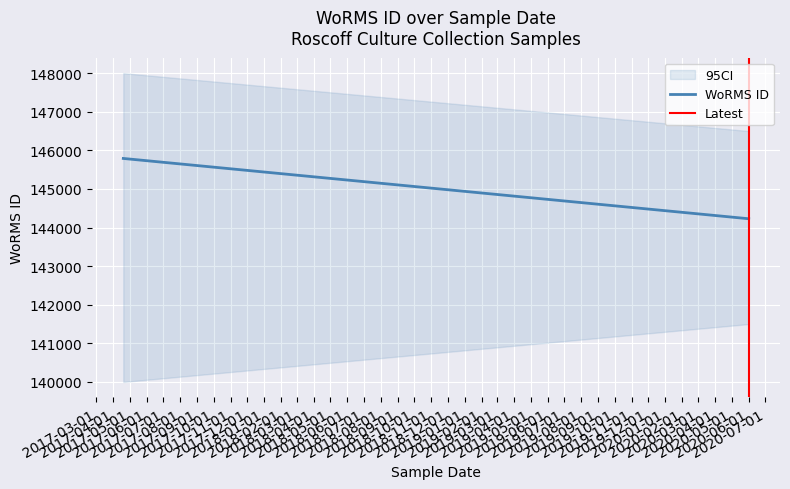

How many data points in Latest are less than 1?

1